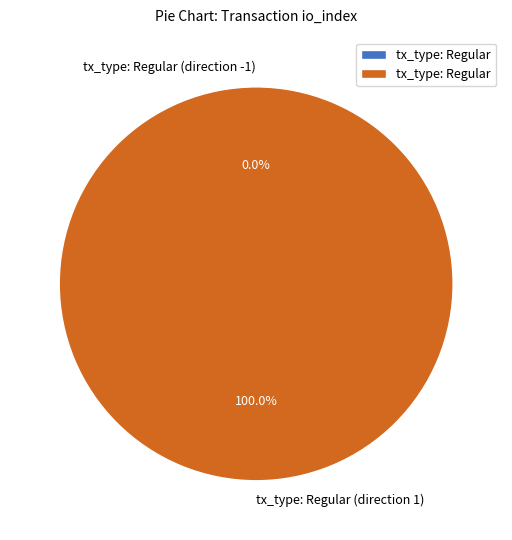

Which category accounts for the majority?

tx_type: Regular (direction 1)